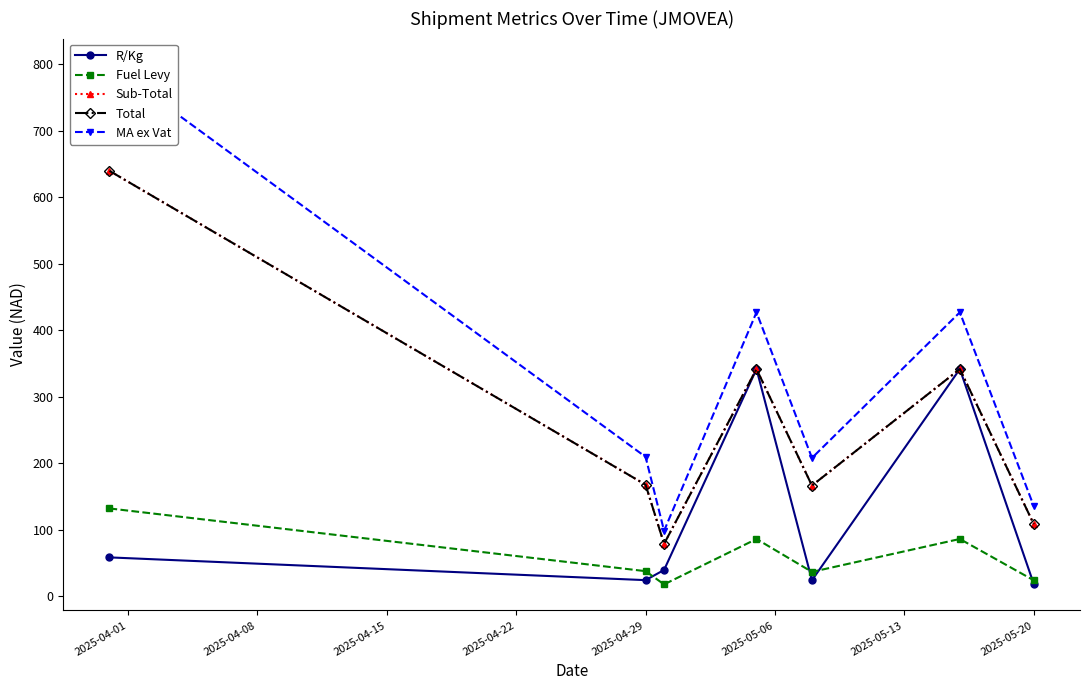

What are all the series names shown in the legend?

R/Kg, Fuel Levy, Sub-Total, Total, MA ex Vat